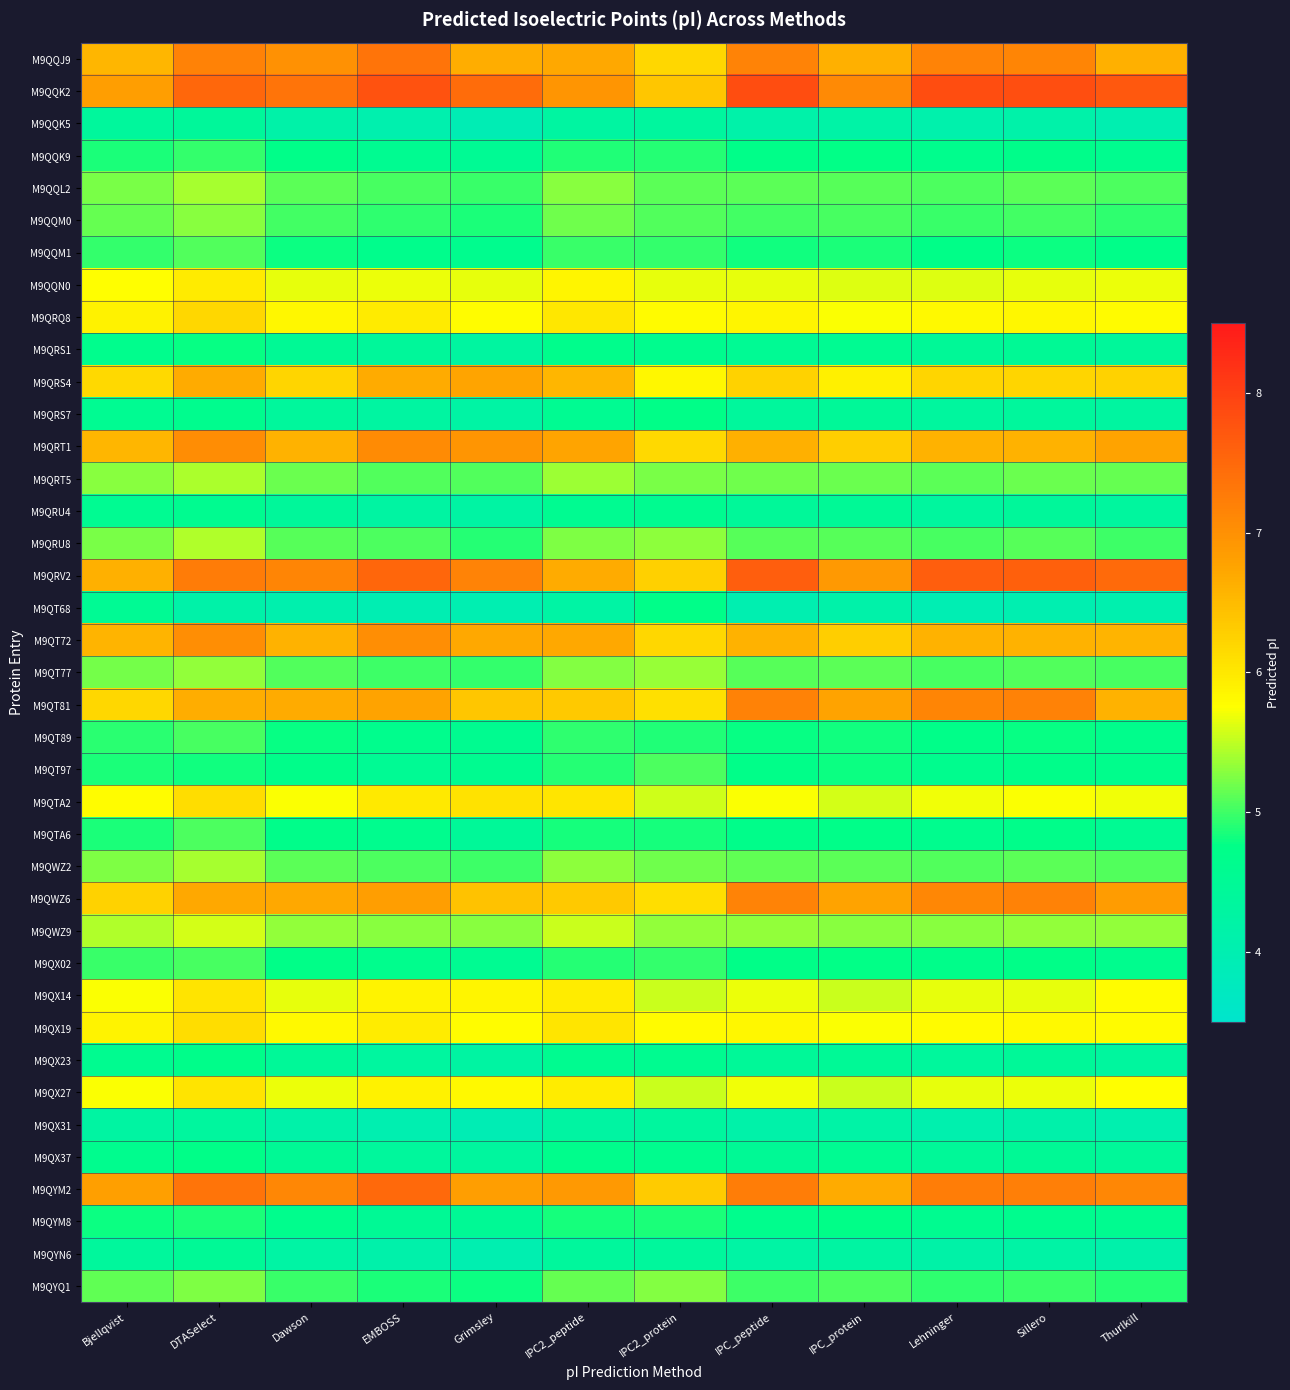

At which category does the chart reach its minimum across all series?

Grimsley